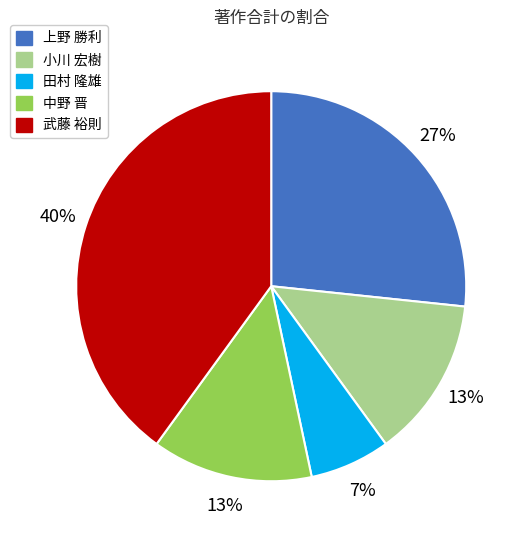

To the nearest percent, what is the average slice percentage?

20%